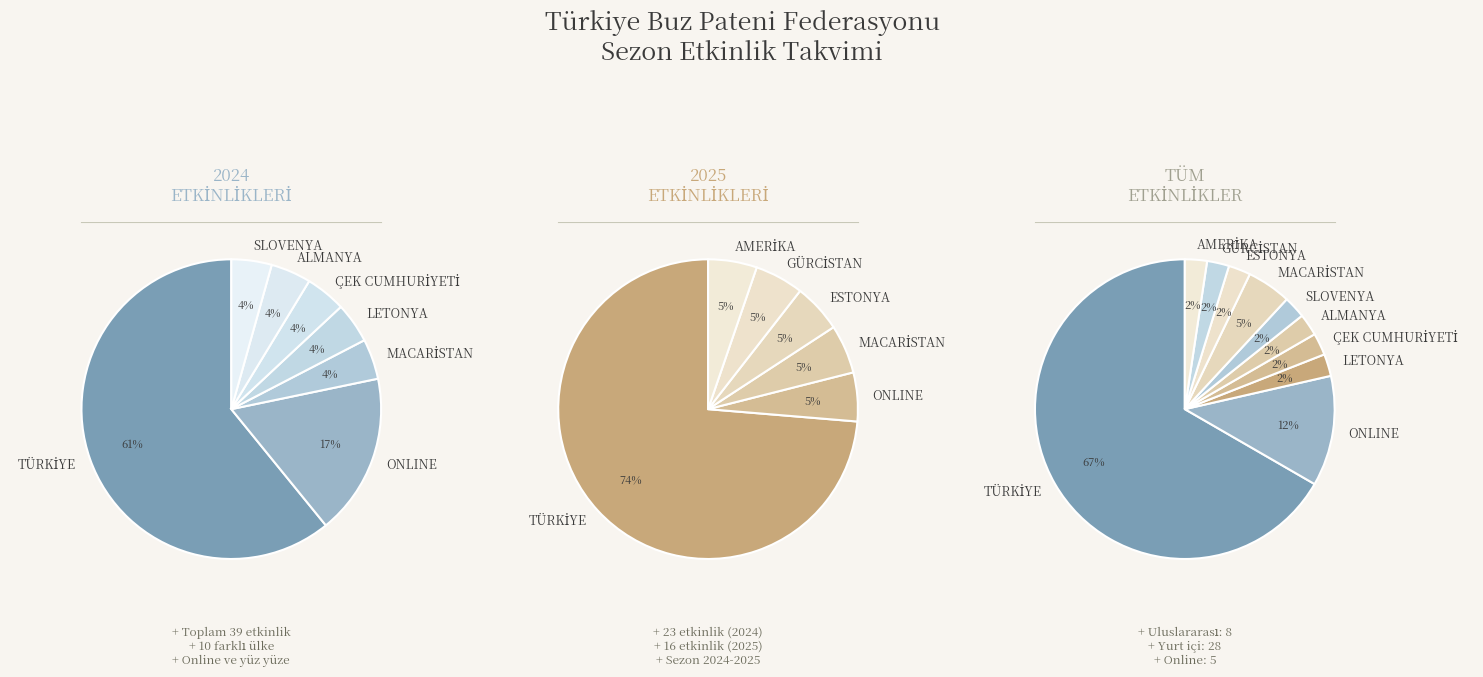

What is the majority slice?

TÜRKİYE